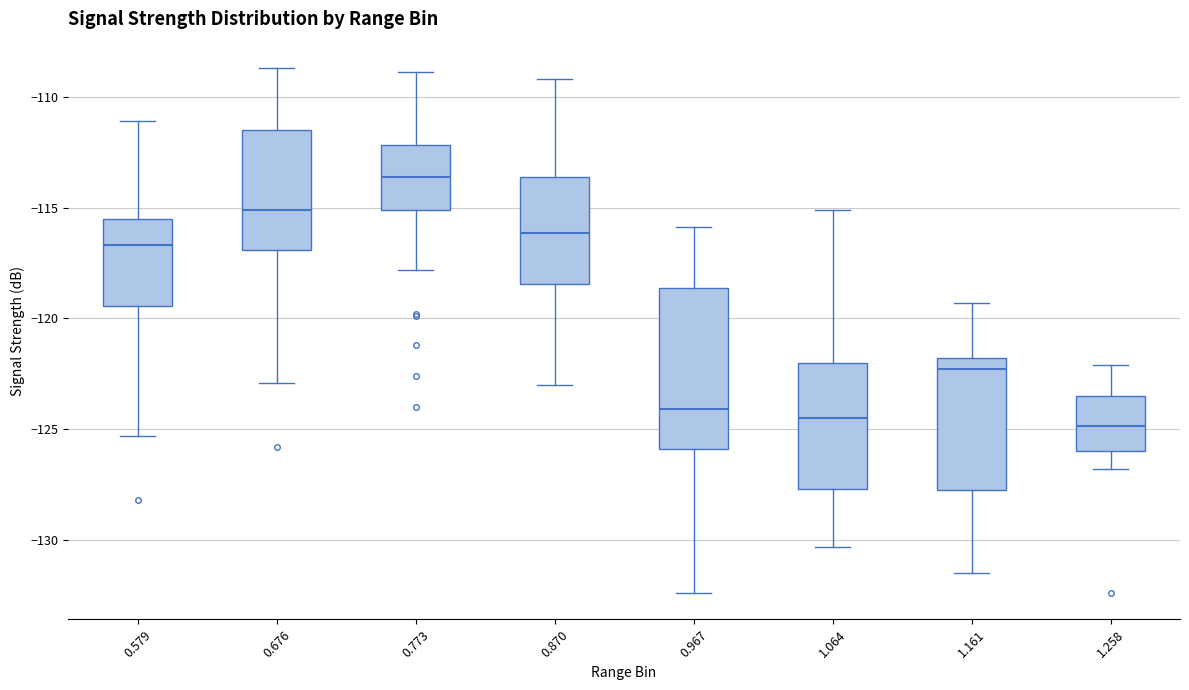

Reading left to right, read every box against the y-axis: the position of its median line, the range the box covers, and the ends of its whiskers. The values are not printed on the chart, so give them approximately, as read against the axis.

0.579: median -116.5, box -119.5 to -115.5, whiskers -125.5 to -111.0
0.676: median -115.0, box -117.0 to -111.5, whiskers -123.0 to -108.5
0.773: median -113.5, box -115.0 to -112.0, whiskers -118.0 to -109.0
0.870: median -116.0, box -118.5 to -113.5, whiskers -123.0 to -109.0
0.967: median -124.0, box -126.0 to -118.5, whiskers -132.5 to -116.0
1.064: median -124.5, box -127.5 to -122.0, whiskers -130.5 to -115.0
1.161: median -122.5, box -127.5 to -122.0, whiskers -131.5 to -119.5
1.258: median -125.0, box -126.0 to -123.5, whiskers -127.0 to -122.0